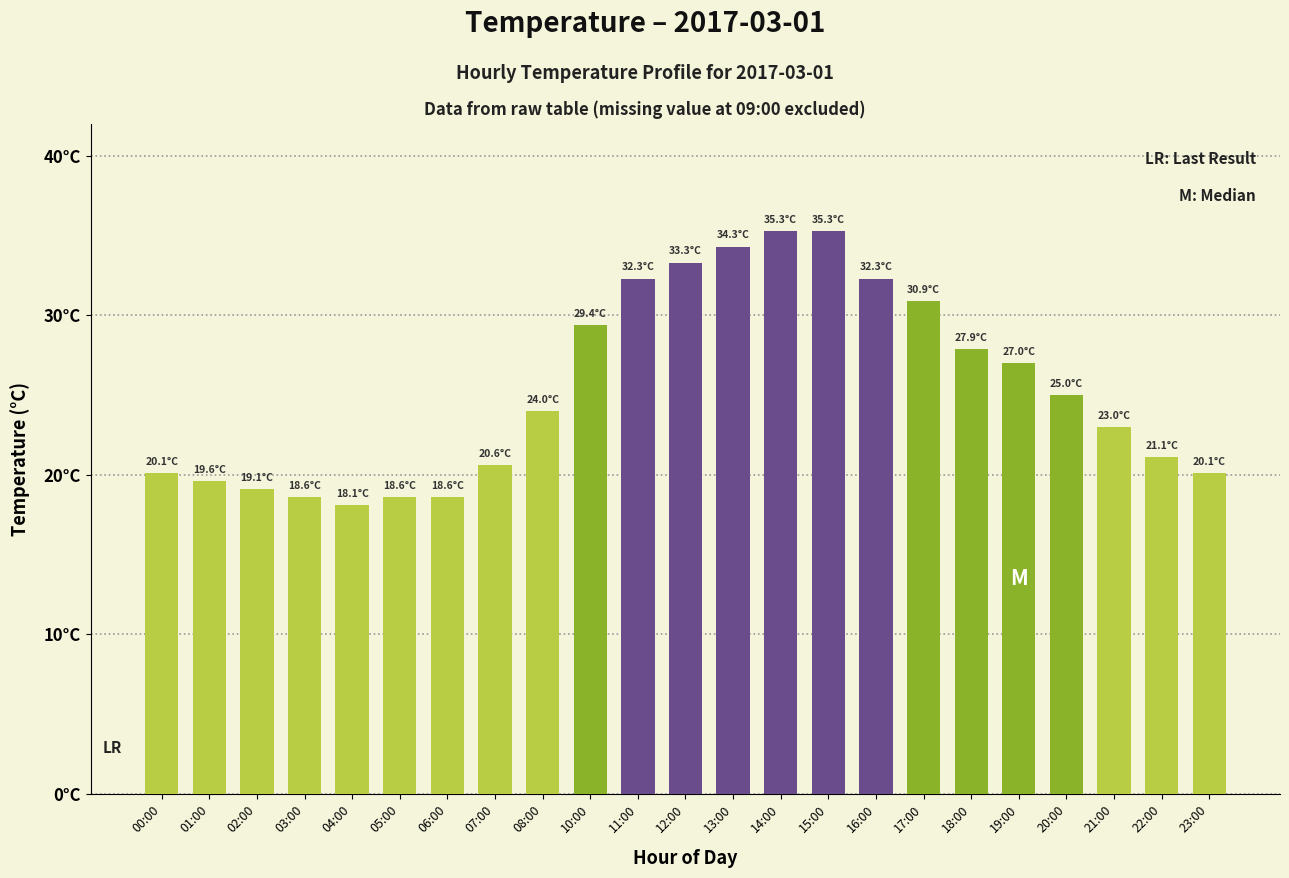

Does the chart contain any negative values?

No